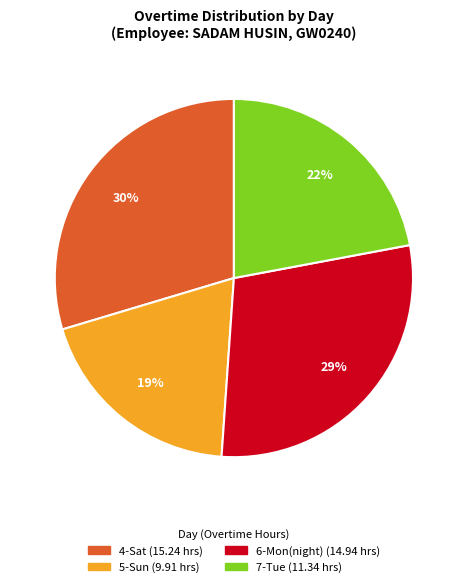

True or false: 6-Mon(night) accounts for 29% of the total.

True